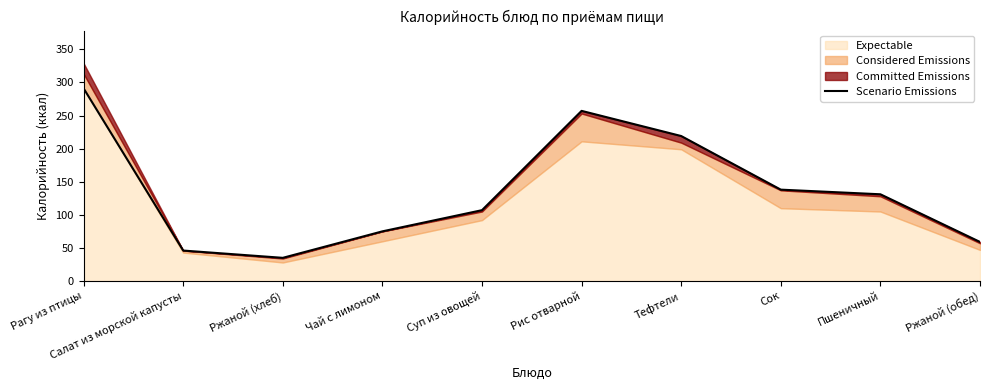

Between Салат из морской капусты and Рагу из птицы, which is larger?

Рагу из птицы